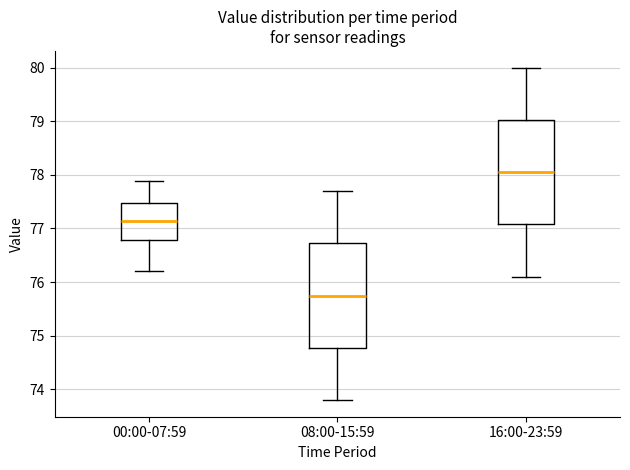

Reading left to right, transcribe this box plot: for each box, give where its median line is, the range the box spans, and where its two whiskers end, as read against the y-axis. The values are not printed on the chart, so give them approximately, as read against the axis.

00:00-07:59: median 77.1, box 76.8 to 77.5, whiskers 76.2 to 77.9
08:00-15:59: median 75.8, box 74.8 to 76.7, whiskers 73.8 to 77.7
16:00-23:59: median 78.1, box 77.1 to 79.0, whiskers 76.1 to 80.0